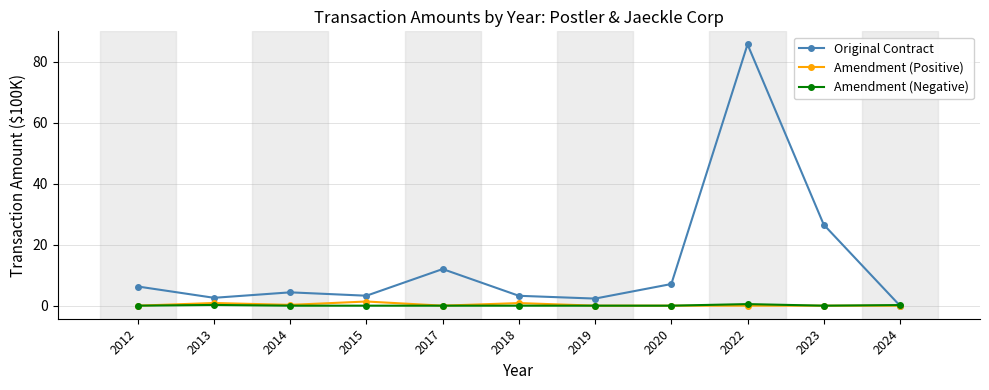

Is it true that Amendment (Positive) equals 0.0 at 2017?

True